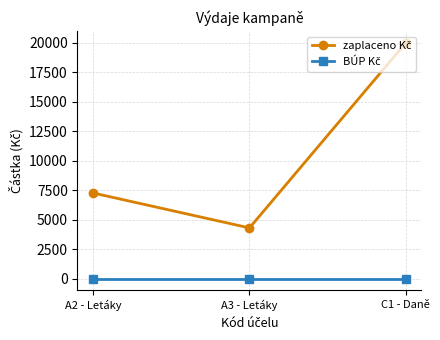

What is the label of the 3rd point from the left?

C1 - Daně